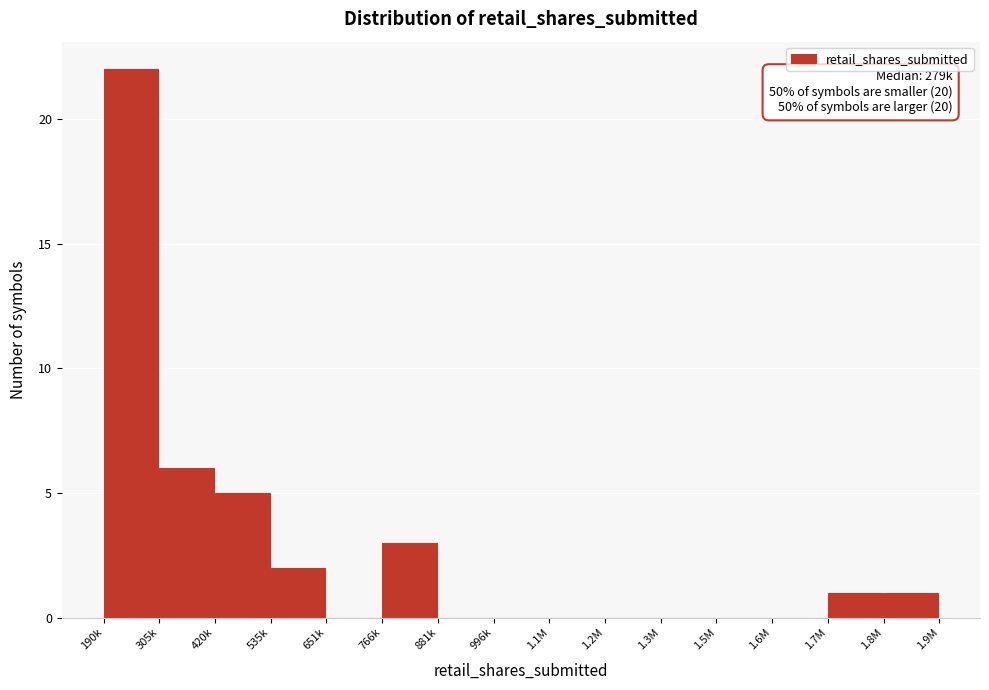

Reading left to right, what are all the values shown in this chart?

190k=22	305k=6	420k=5	535k=2	651k=0	766k=3	881k=0	996k=0	1.1M=0	1.2M=0	1.3M=0	1.5M=0	1.6M=0	1.7M=1	1.8M=1